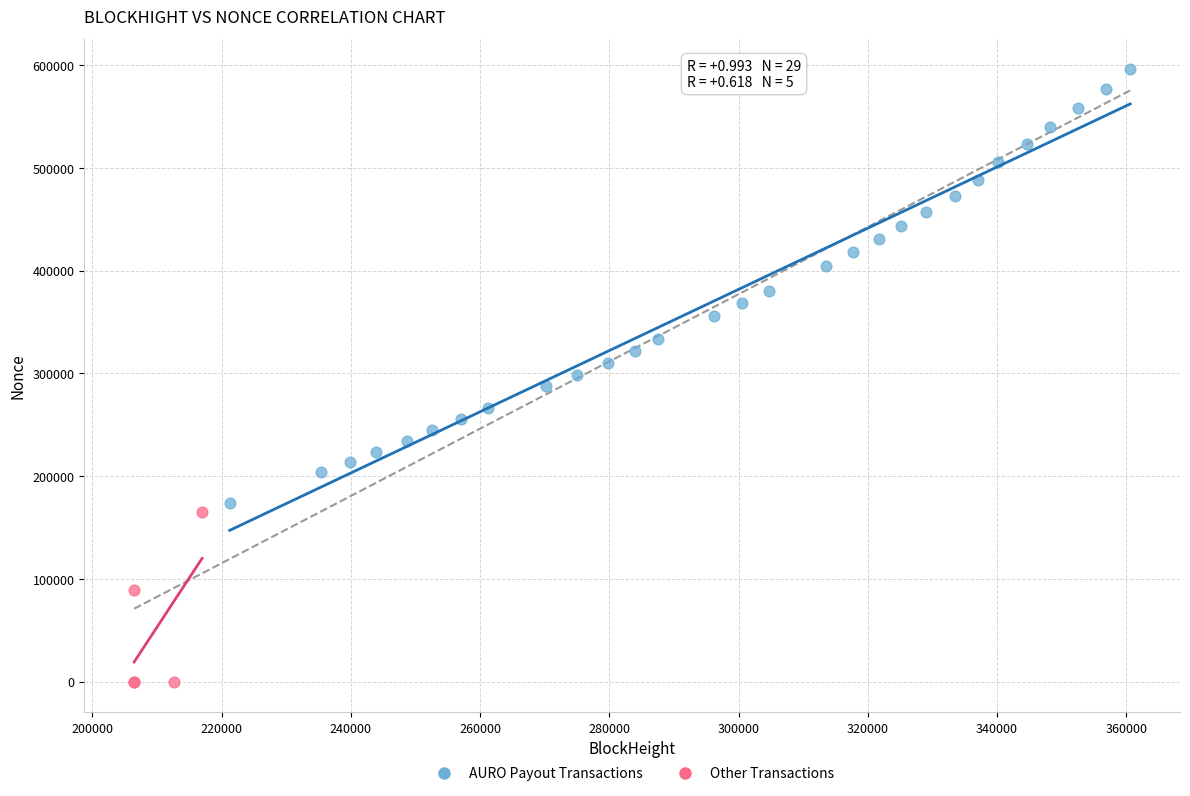

What are all the series names shown in the legend?

AURO Payout Transactions, Other Transactions